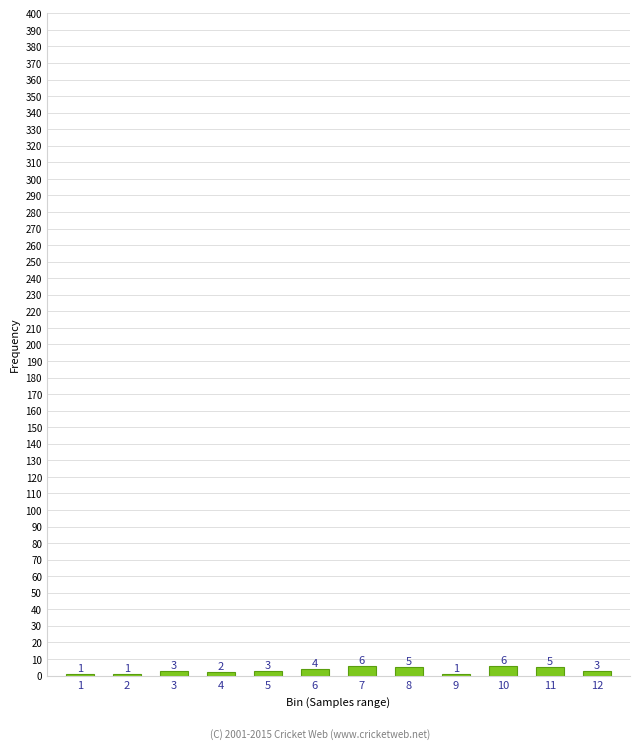

Reading right to left, extract all data points from this chart.

12=3	11=5	10=6	9=1	8=5	7=6	6=4	5=3	4=2	3=3	2=1	1=1